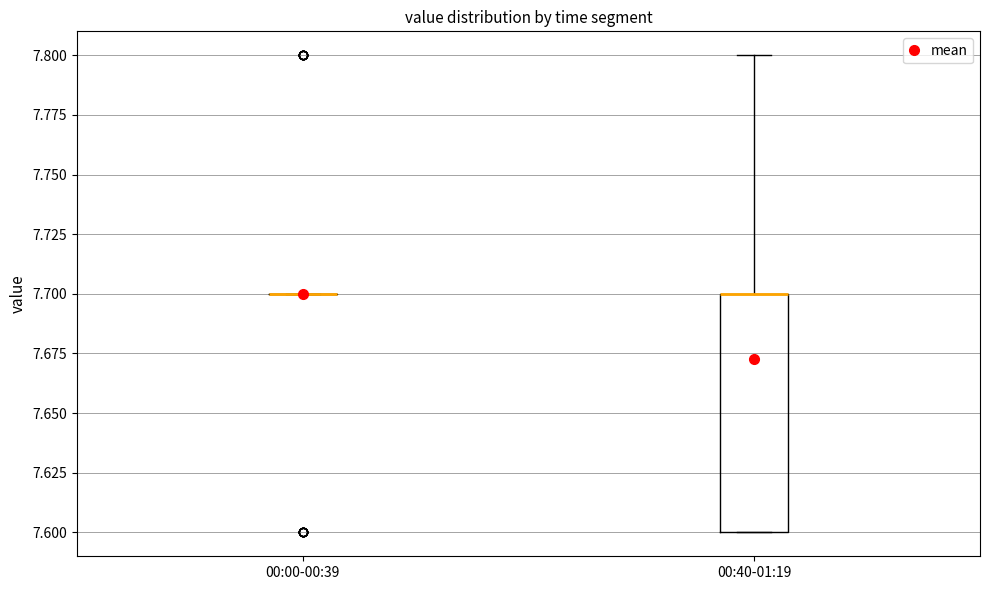

Where is the upper edge of the box for 00:40-01:19 on the y-axis? The values are not printed on the chart, so give them approximately, as read against the axis.

7.7